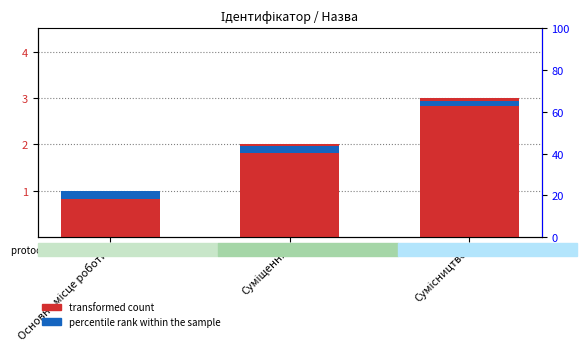

What is the maximum value for percentile rank within the sample?

0.2